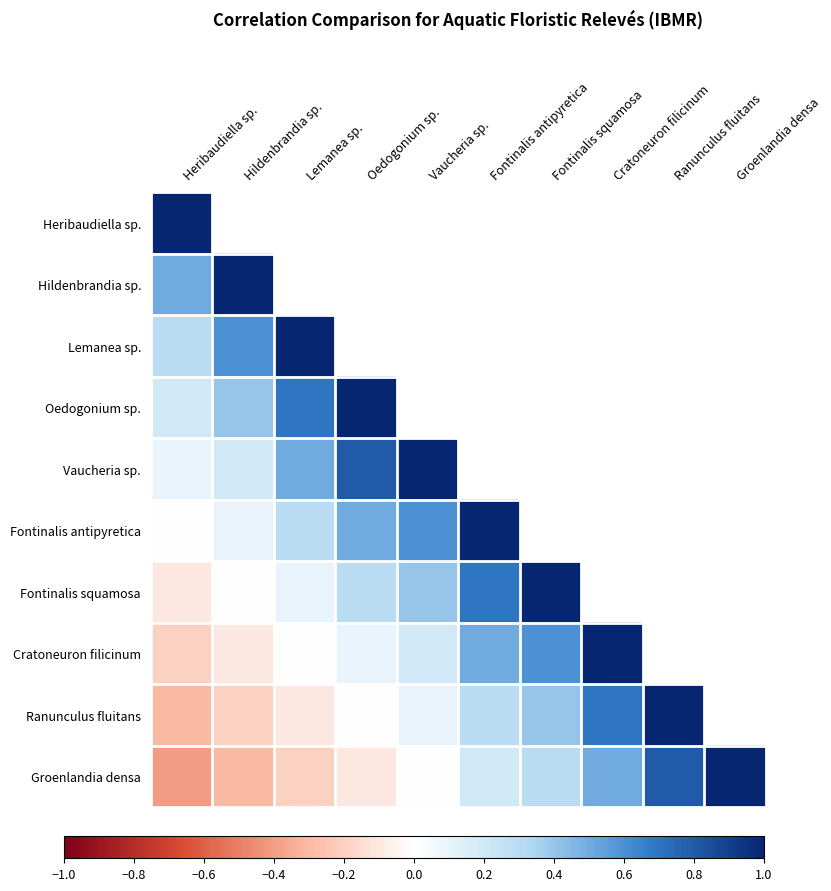

Reading left to right, list all the values displayed in this chart.

Heribaudiella sp.: Heribaudiella sp.=1.0	Hildenbrandia sp.=0.5	Lemanea sp.=0.3	Oedogonium sp.=0.2	Vaucheria sp.=0.1	Fontinalis antipyretica=0.0	Fontinalis squamosa=-0.1	Cratoneuron filicinum=-0.2	Ranunculus fluitans=-0.3	Groenlandia densa=-0.4
Hildenbrandia sp.: Heribaudiella sp.=0.5	Hildenbrandia sp.=1.0	Lemanea sp.=0.6	Oedogonium sp.=0.4	Vaucheria sp.=0.2	Fontinalis antipyretica=0.1	Fontinalis squamosa=0.0	Cratoneuron filicinum=-0.1	Ranunculus fluitans=-0.2	Groenlandia densa=-0.3
Lemanea sp.: Heribaudiella sp.=0.3	Hildenbrandia sp.=0.6	Lemanea sp.=1.0	Oedogonium sp.=0.7	Vaucheria sp.=0.5	Fontinalis antipyretica=0.3	Fontinalis squamosa=0.1	Cratoneuron filicinum=0.0	Ranunculus fluitans=-0.1	Groenlandia densa=-0.2
Oedogonium sp.: Heribaudiella sp.=0.2	Hildenbrandia sp.=0.4	Lemanea sp.=0.7	Oedogonium sp.=1.0	Vaucheria sp.=0.8	Fontinalis antipyretica=0.5	Fontinalis squamosa=0.3	Cratoneuron filicinum=0.1	Ranunculus fluitans=0.0	Groenlandia densa=-0.1
Vaucheria sp.: Heribaudiella sp.=0.1	Hildenbrandia sp.=0.2	Lemanea sp.=0.5	Oedogonium sp.=0.8	Vaucheria sp.=1.0	Fontinalis antipyretica=0.6	Fontinalis squamosa=0.4	Cratoneuron filicinum=0.2	Ranunculus fluitans=0.1	Groenlandia densa=0.0
Fontinalis antipyretica: Heribaudiella sp.=0.0	Hildenbrandia sp.=0.1	Lemanea sp.=0.3	Oedogonium sp.=0.5	Vaucheria sp.=0.6	Fontinalis antipyretica=1.0	Fontinalis squamosa=0.7	Cratoneuron filicinum=0.5	Ranunculus fluitans=0.3	Groenlandia densa=0.2
Fontinalis squamosa: Heribaudiella sp.=-0.1	Hildenbrandia sp.=0.0	Lemanea sp.=0.1	Oedogonium sp.=0.3	Vaucheria sp.=0.4	Fontinalis antipyretica=0.7	Fontinalis squamosa=1.0	Cratoneuron filicinum=0.6	Ranunculus fluitans=0.4	Groenlandia densa=0.3
Cratoneuron filicinum: Heribaudiella sp.=-0.2	Hildenbrandia sp.=-0.1	Lemanea sp.=0.0	Oedogonium sp.=0.1	Vaucheria sp.=0.2	Fontinalis antipyretica=0.5	Fontinalis squamosa=0.6	Cratoneuron filicinum=1.0	Ranunculus fluitans=0.7	Groenlandia densa=0.5
Ranunculus fluitans: Heribaudiella sp.=-0.3	Hildenbrandia sp.=-0.2	Lemanea sp.=-0.1	Oedogonium sp.=0.0	Vaucheria sp.=0.1	Fontinalis antipyretica=0.3	Fontinalis squamosa=0.4	Cratoneuron filicinum=0.7	Ranunculus fluitans=1.0	Groenlandia densa=0.8
Groenlandia densa: Heribaudiella sp.=-0.4	Hildenbrandia sp.=-0.3	Lemanea sp.=-0.2	Oedogonium sp.=-0.1	Vaucheria sp.=0.0	Fontinalis antipyretica=0.2	Fontinalis squamosa=0.3	Cratoneuron filicinum=0.5	Ranunculus fluitans=0.8	Groenlandia densa=1.0